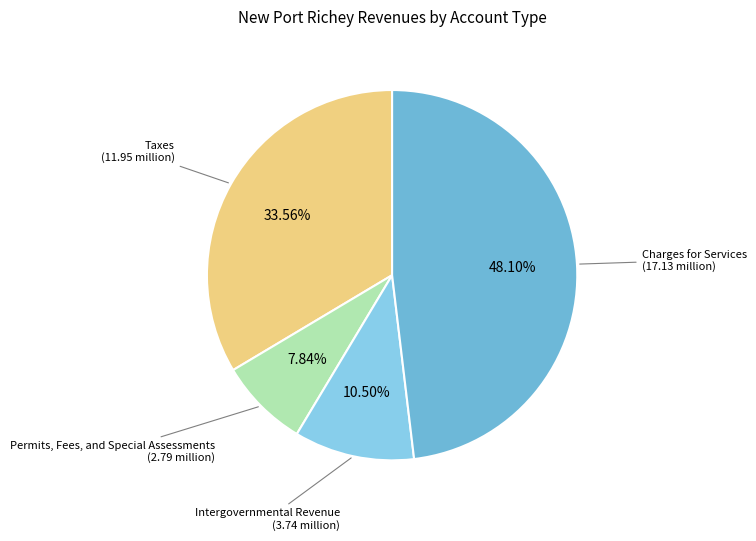

To the nearest percent, what is the average slice percentage?

25%